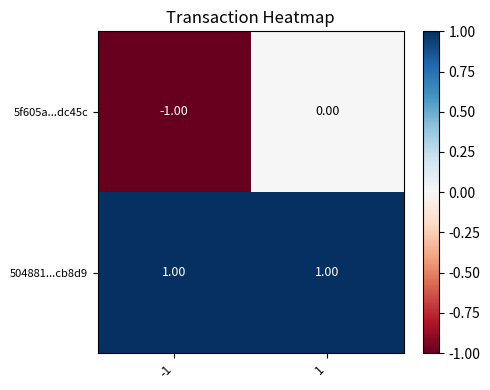

Which series has the largest range (max minus min)?

5f605a...dc45c